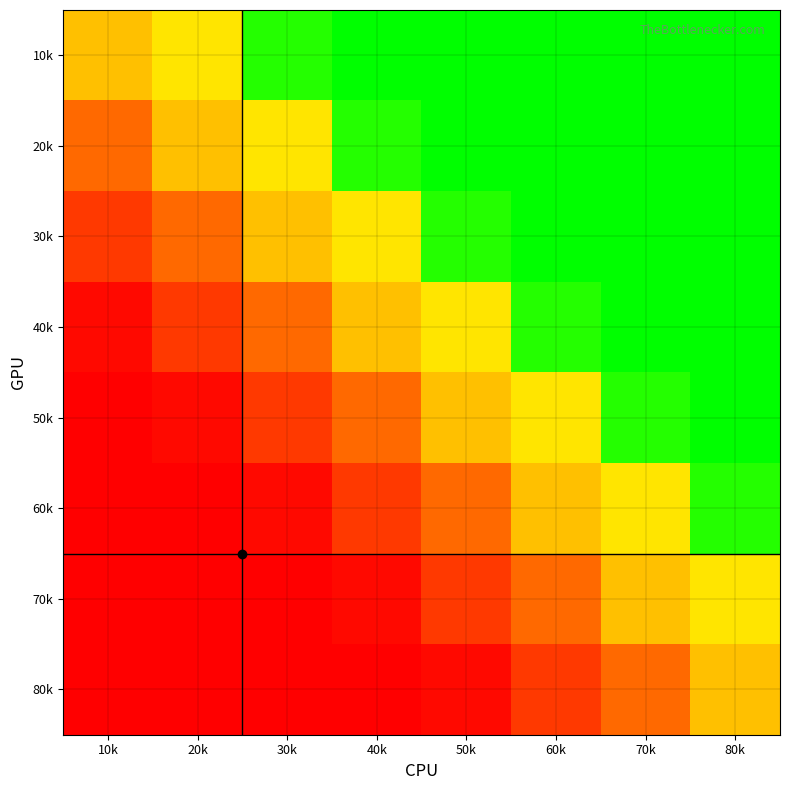

Rank the series by their maximum value, from highest to lowest.

10k, 20k, 30k, 40k, 50k, 60k, 70k, 80k